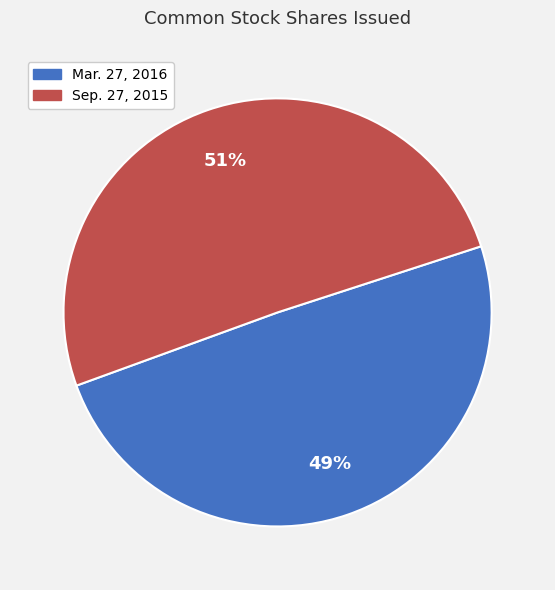

Count the number of slices in the pie.

2